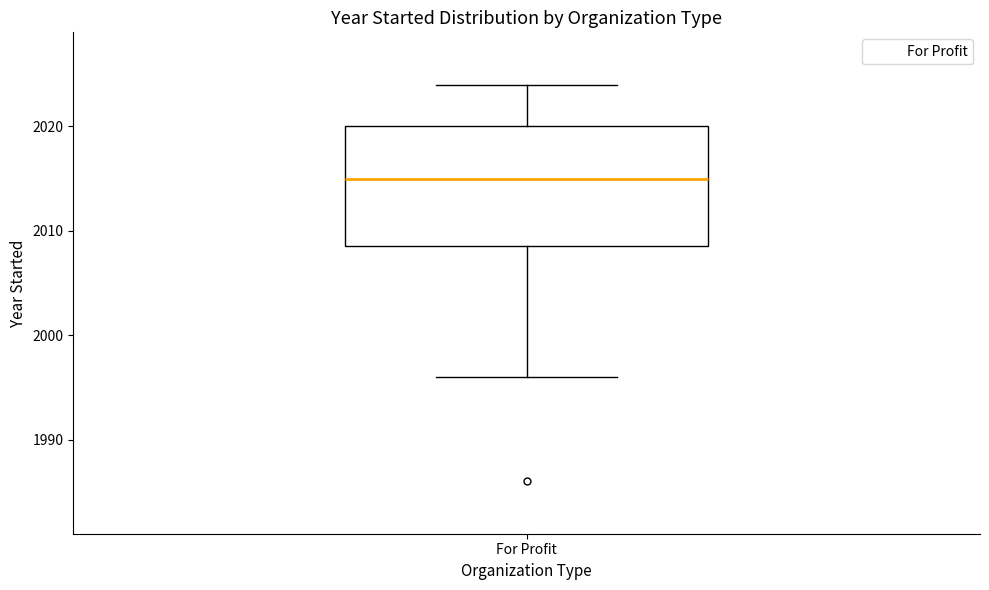

Where is the upper edge of the box for For Profit on the y-axis? The values are not printed on the chart, so give them approximately, as read against the axis.

2020